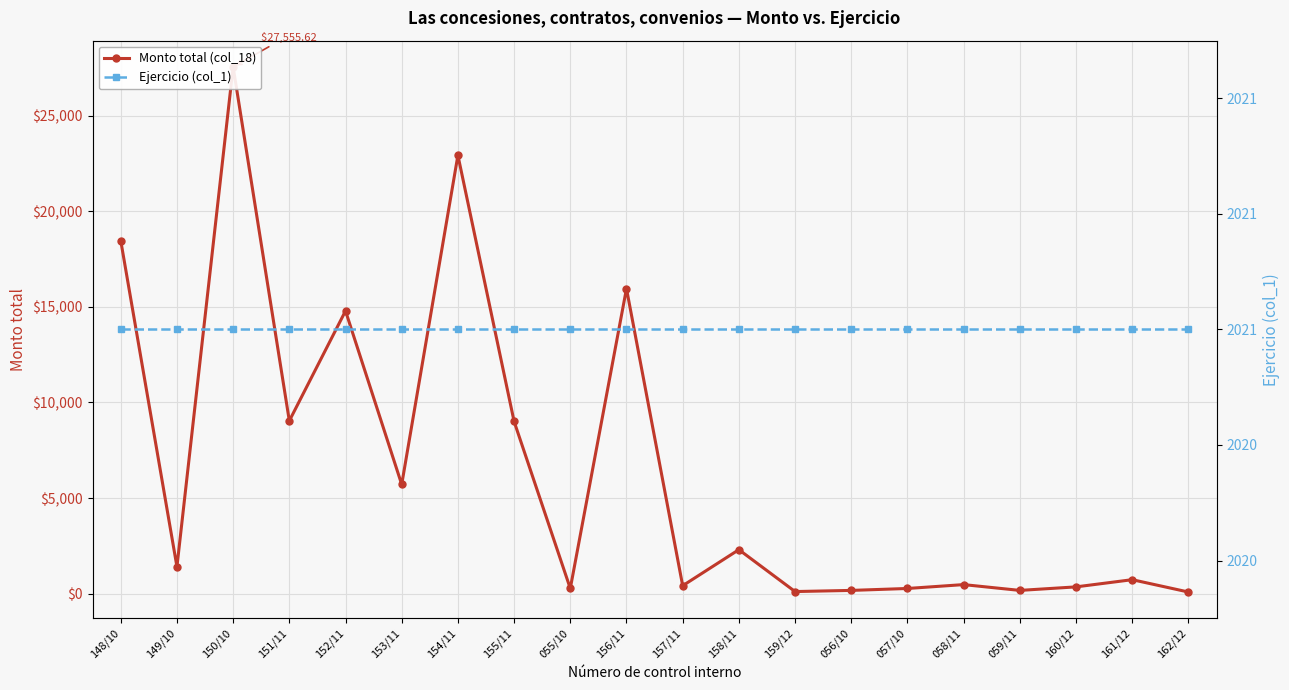

What is the spread (max minus min) of values at 155/11?

6987.6